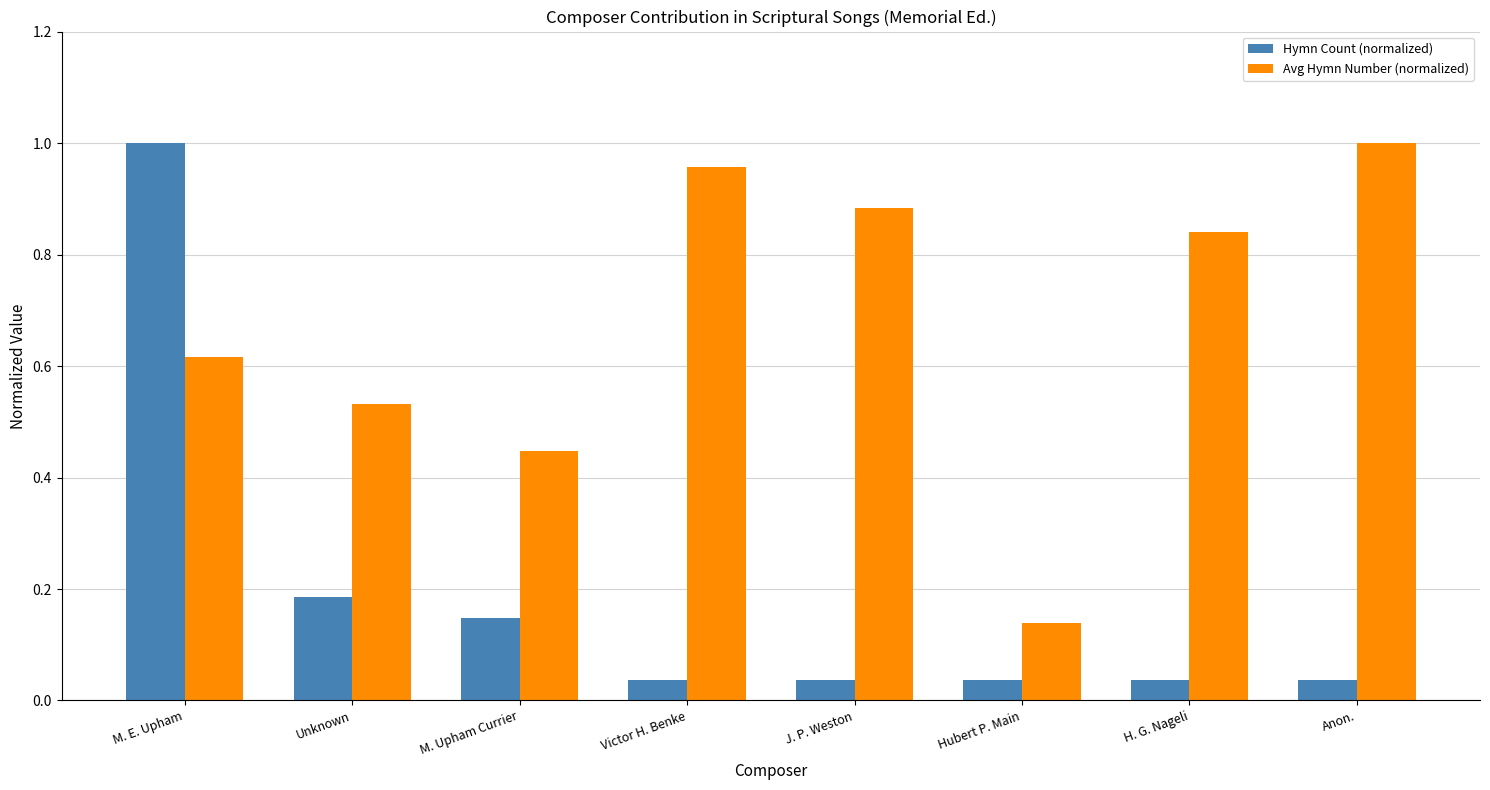

Which series has the largest range (max minus min)?

Hymn Count (normalized)